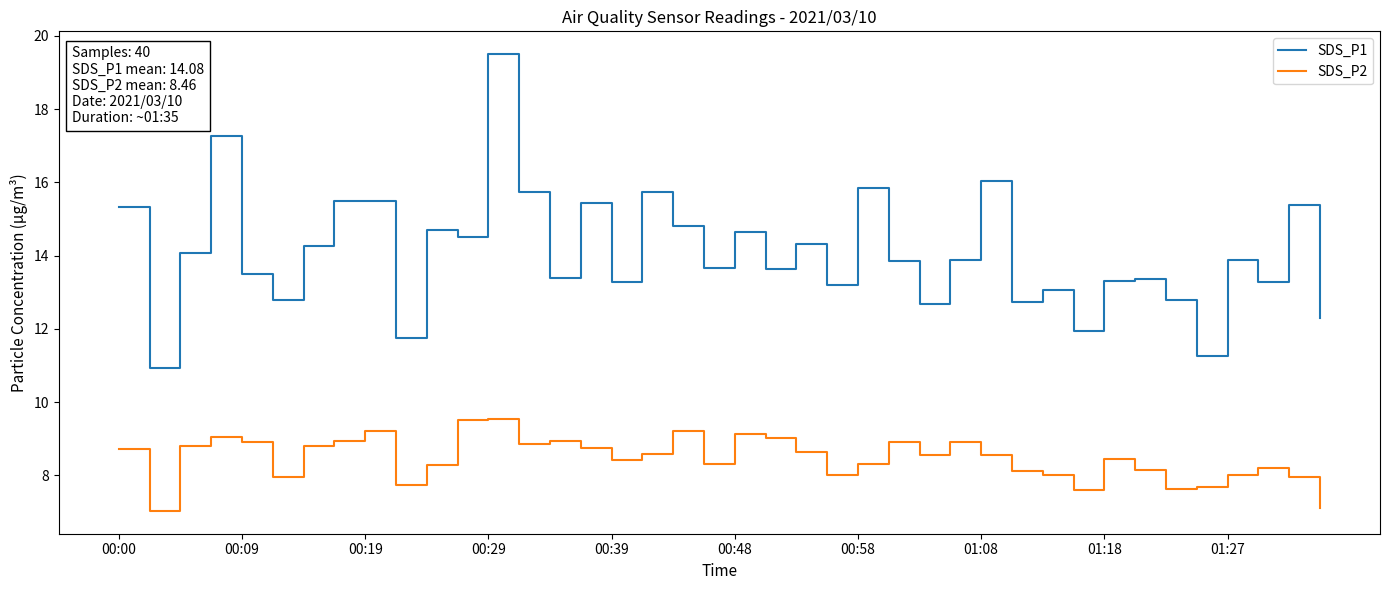

Which series has the largest range (max minus min)?

SDS_P1